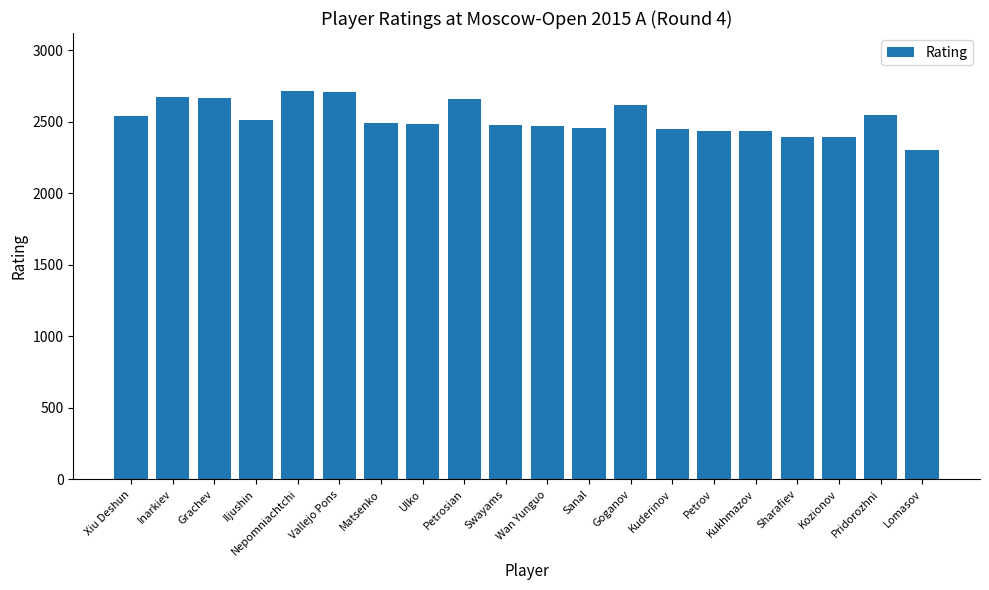

What is the label of the 15th bar from the left?

Petrov